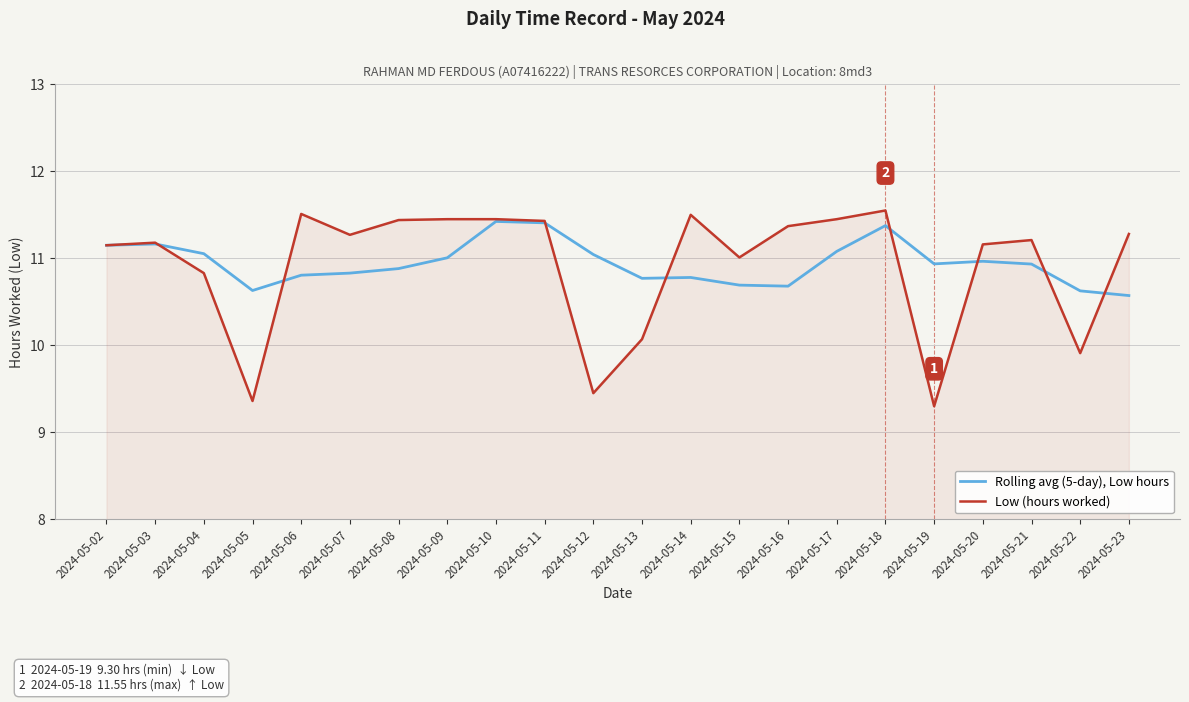

Which category has the lowest value across all series?

2024-05-19